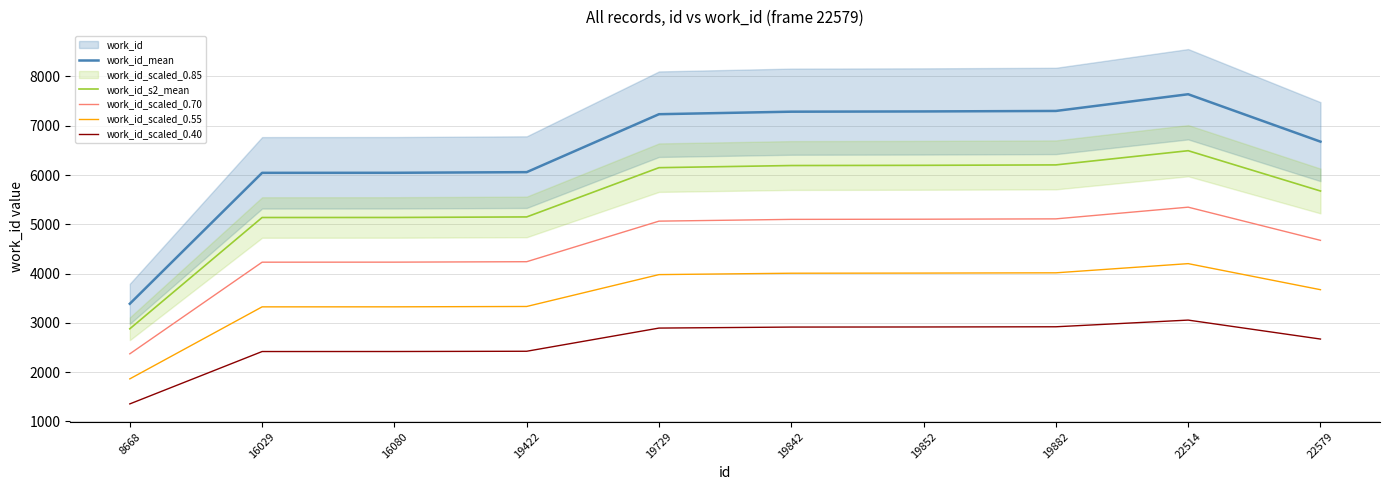

What is the spread (max minus min) of values at 16029?

3626.4